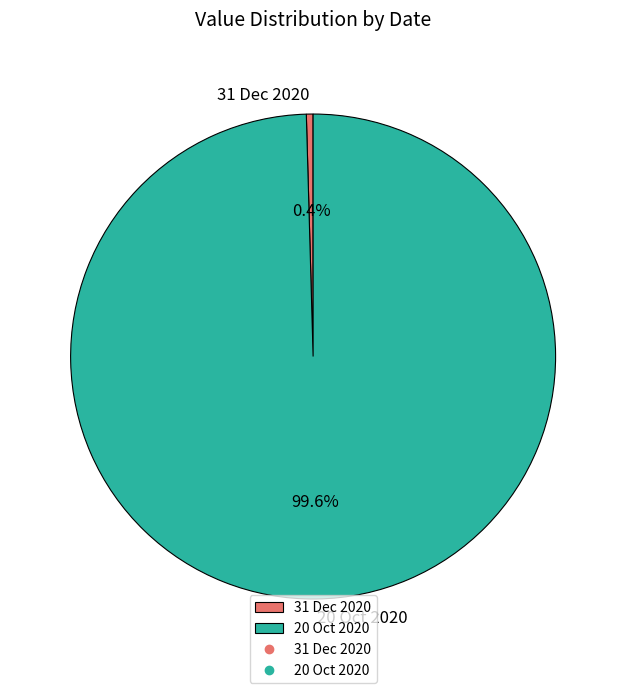

The 20 Oct 2020 slice represents 100% of the pie. True or false?

True